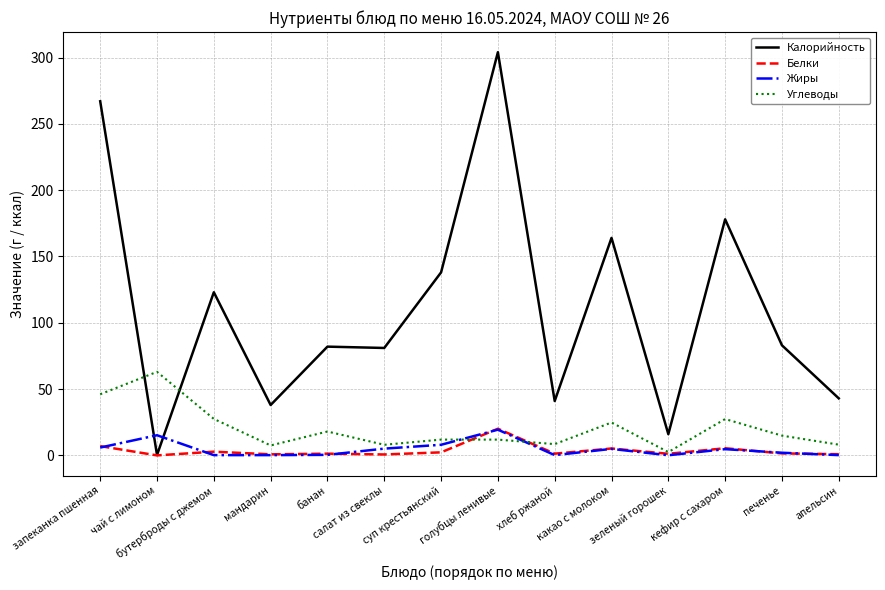

Which series has the largest total across all categories?

Калорийность